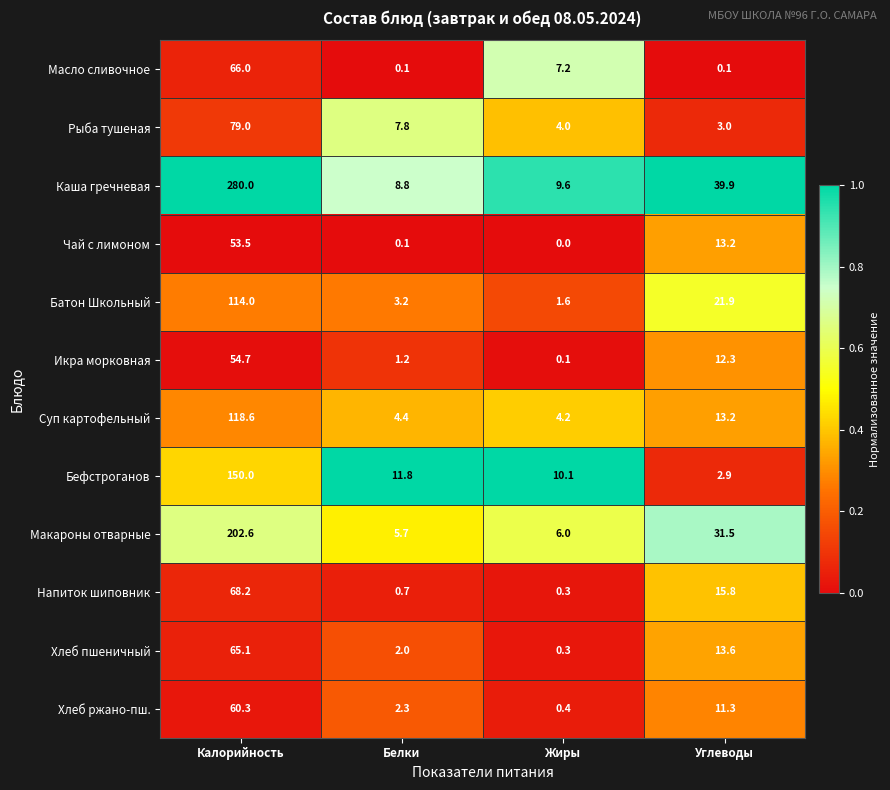

Is it true that Бефстроганов equals 2.9 at Углеводы?

True